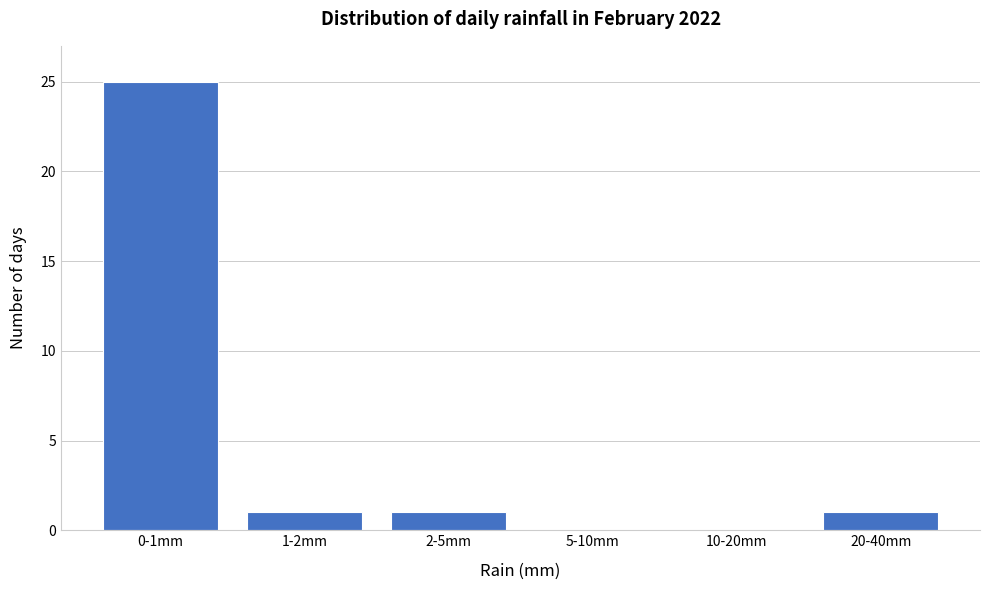

Reading left to right, what are all the values shown in this chart?

0-1mm=25	1-2mm=1	2-5mm=1	5-10mm=0	10-20mm=0	20-40mm=1